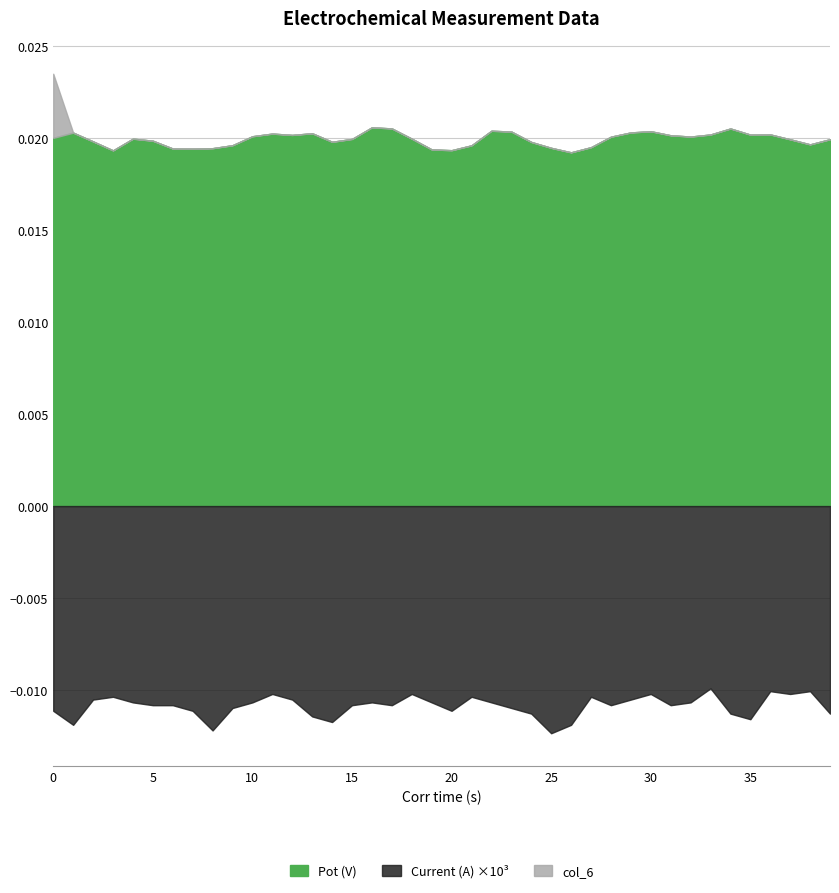

In Pot (V), how many points are lower than both neighbors (excluding endpoints)?

9